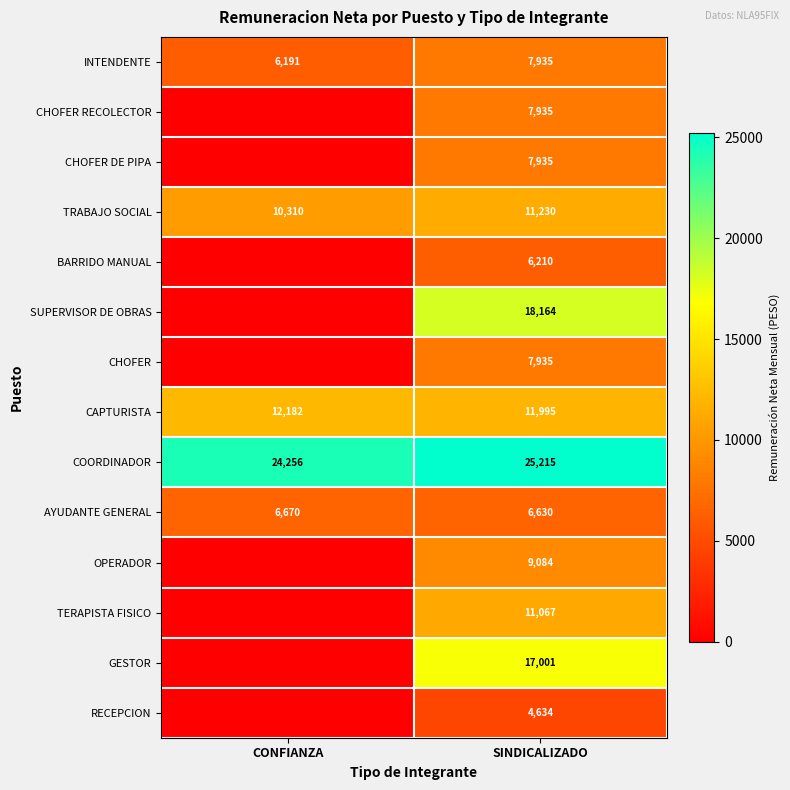

The CHOFER DE PIPA series shows 7935 at SINDICALIZADO. True or false?

True